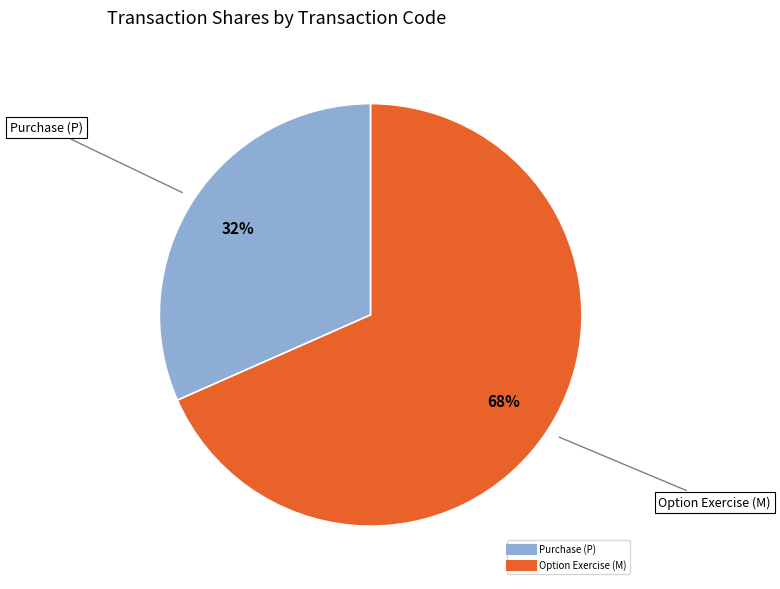

To the nearest percent, what is the average slice percentage?

50%